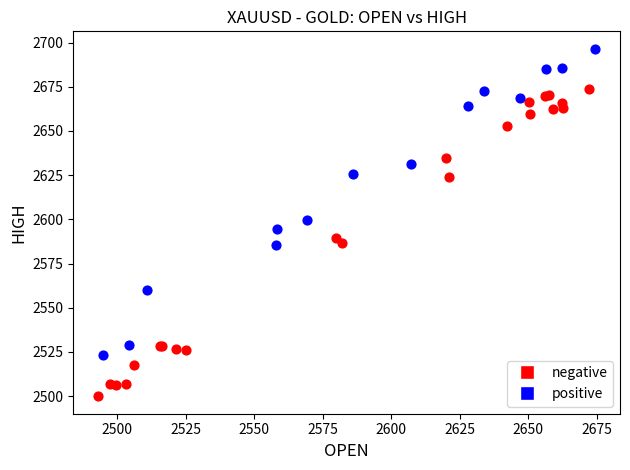

Which series reaches the minimum Y coordinate?

negative